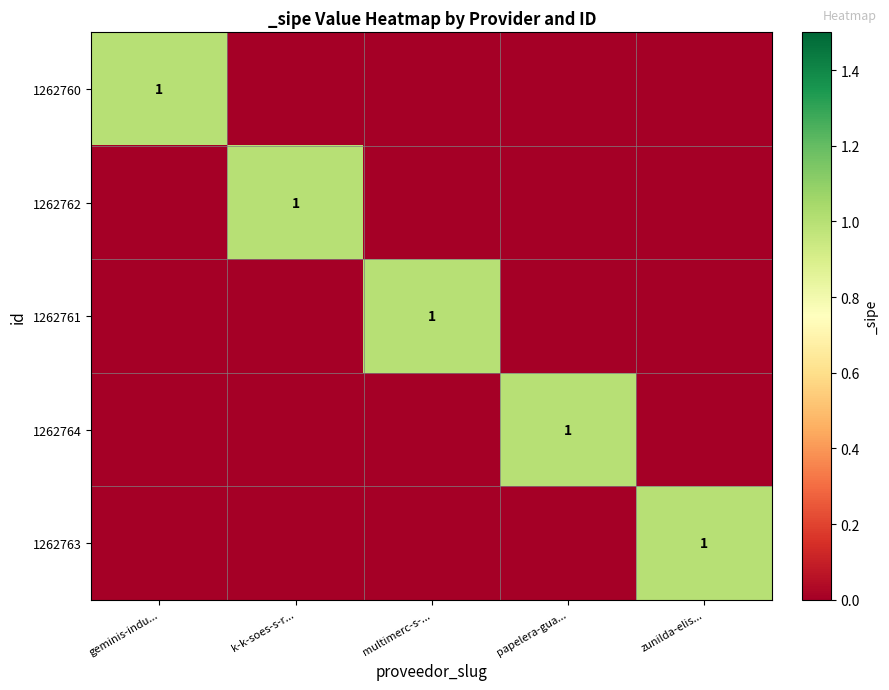

At how many categories does at least one series exceed 0?

5